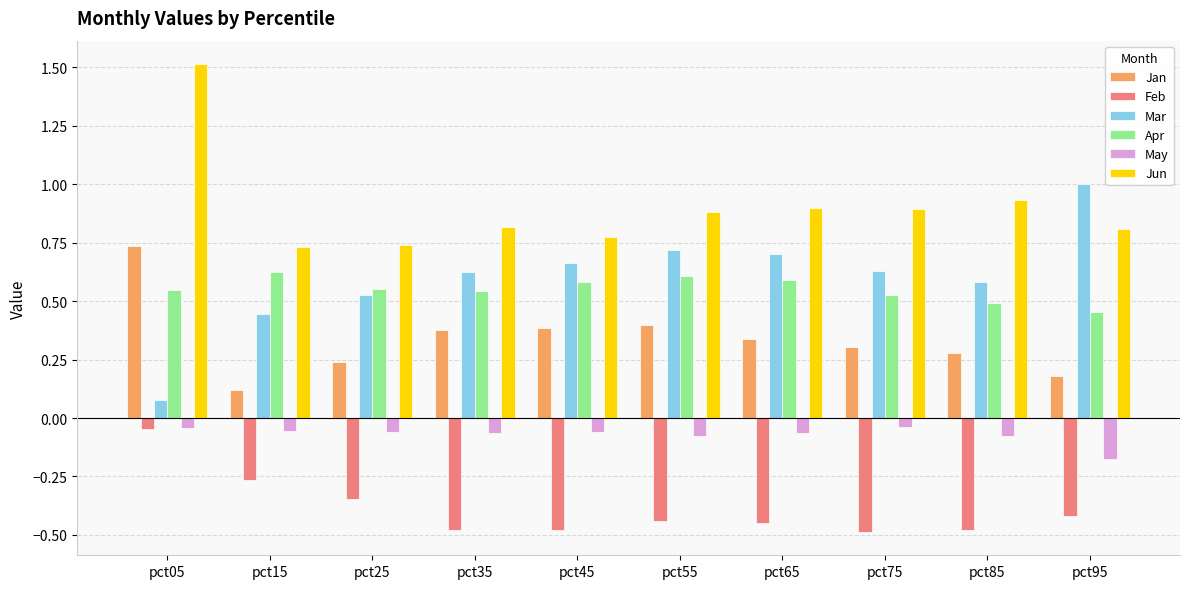

What is the sum of all May values?

-0.7